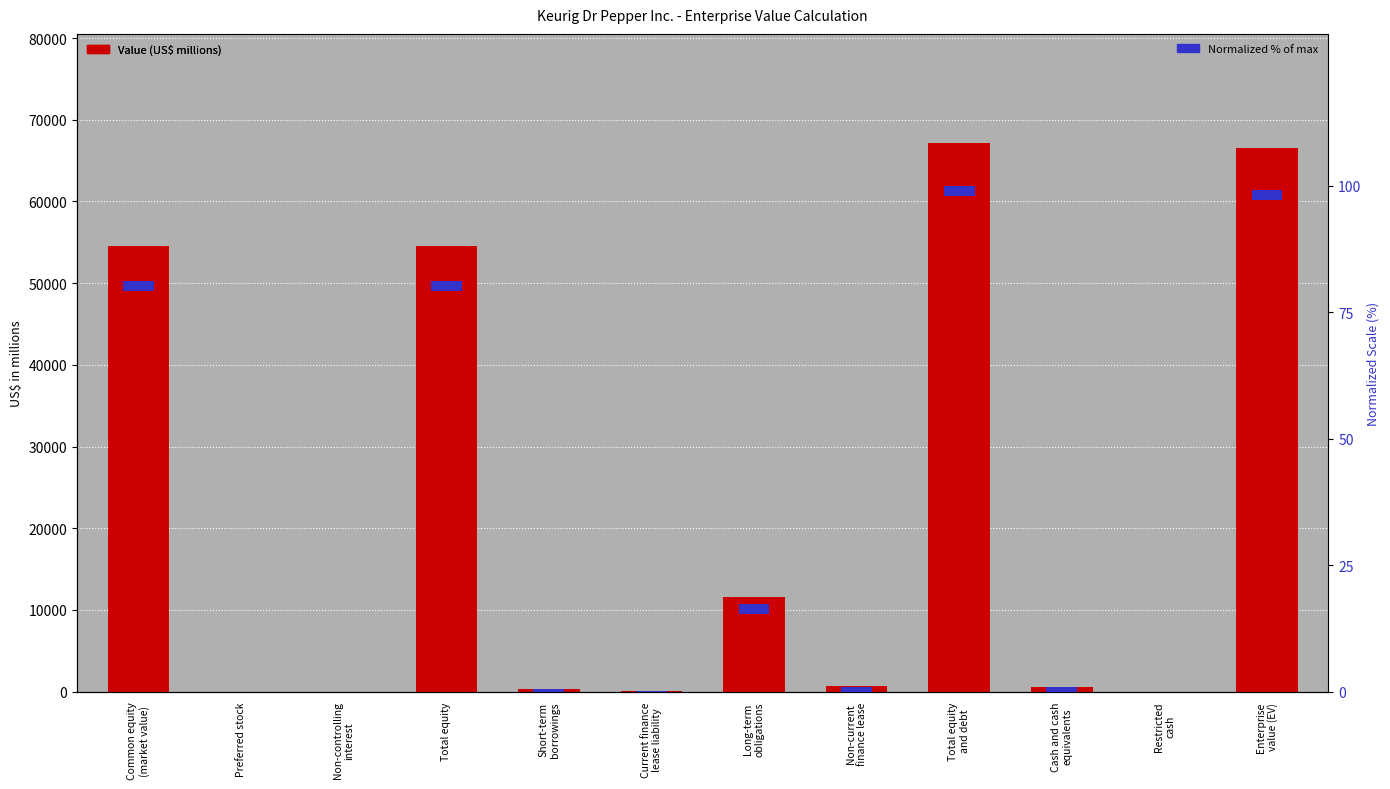

What is the label of the 11th bar from the right?

Preferred stock